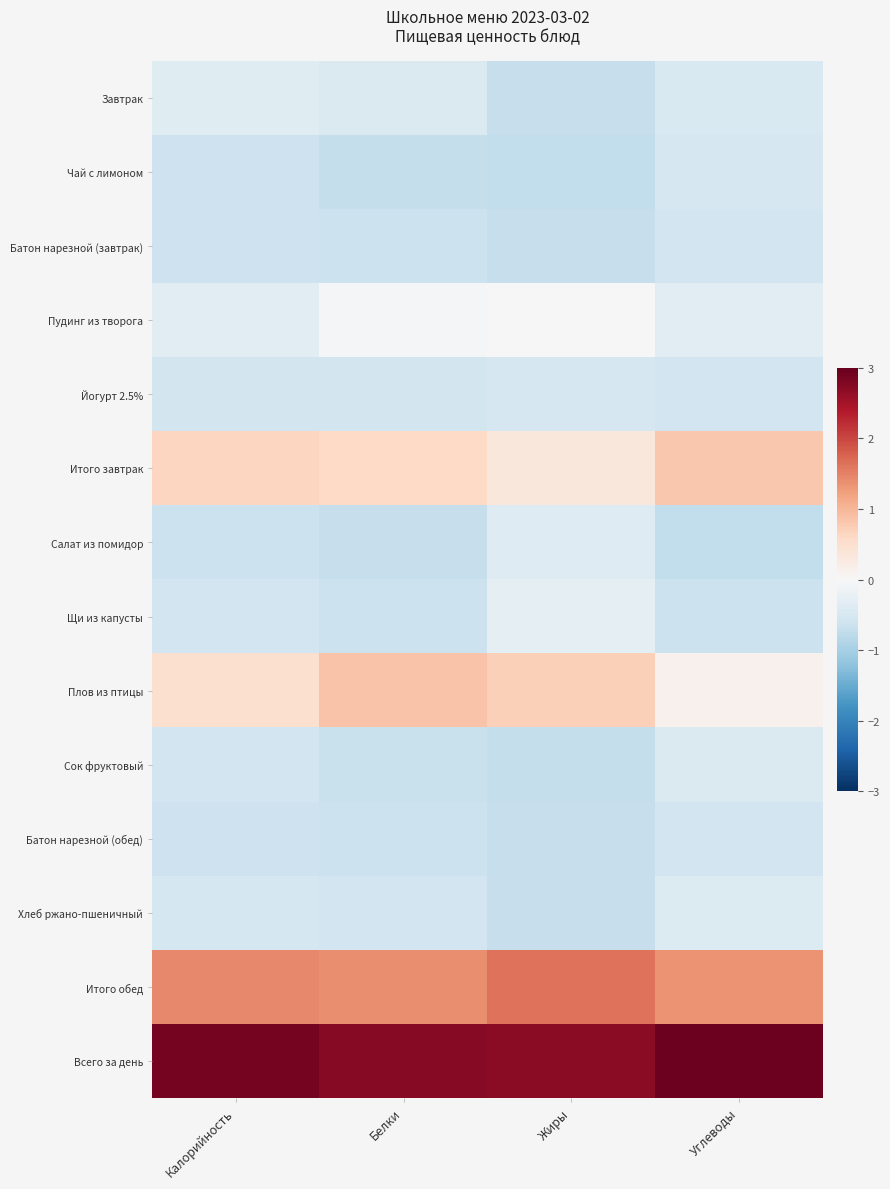

Which has a higher value, Белки or Жиры?

Белки